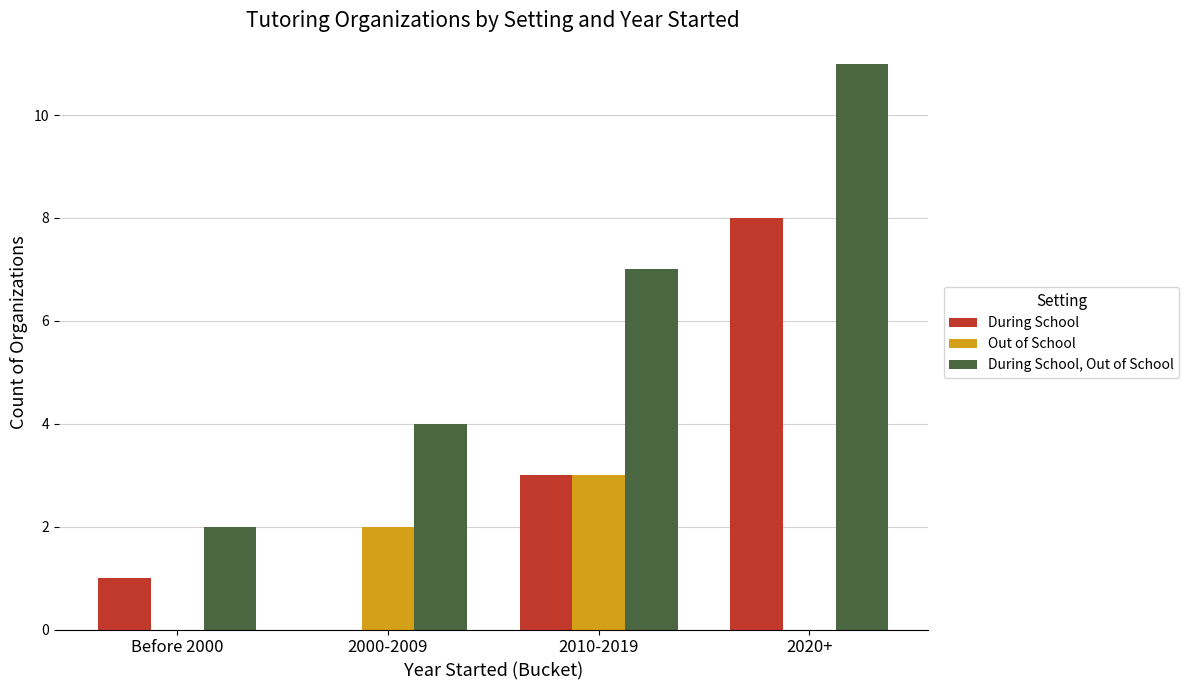

Reading left to right, extract all data points from this chart.

During School: Before 2000=1	2000-2009=0	2010-2019=3	2020+=8
Out of School: Before 2000=0	2000-2009=2	2010-2019=3	2020+=0
During School, Out of School: Before 2000=2	2000-2009=4	2010-2019=7	2020+=11